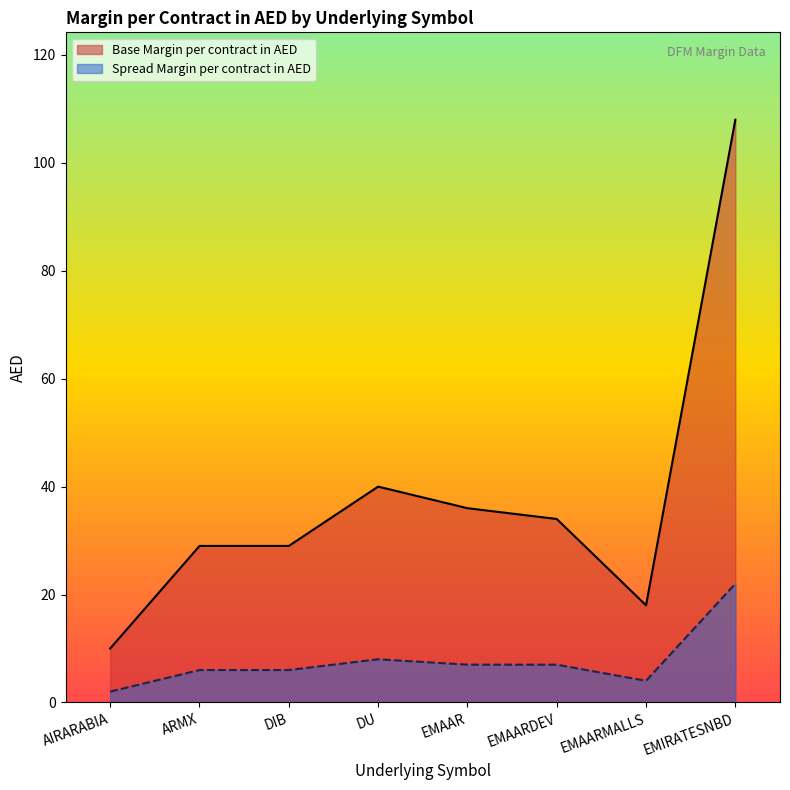

Where is the first local maximum for Base Margin per contract in AED?

DU